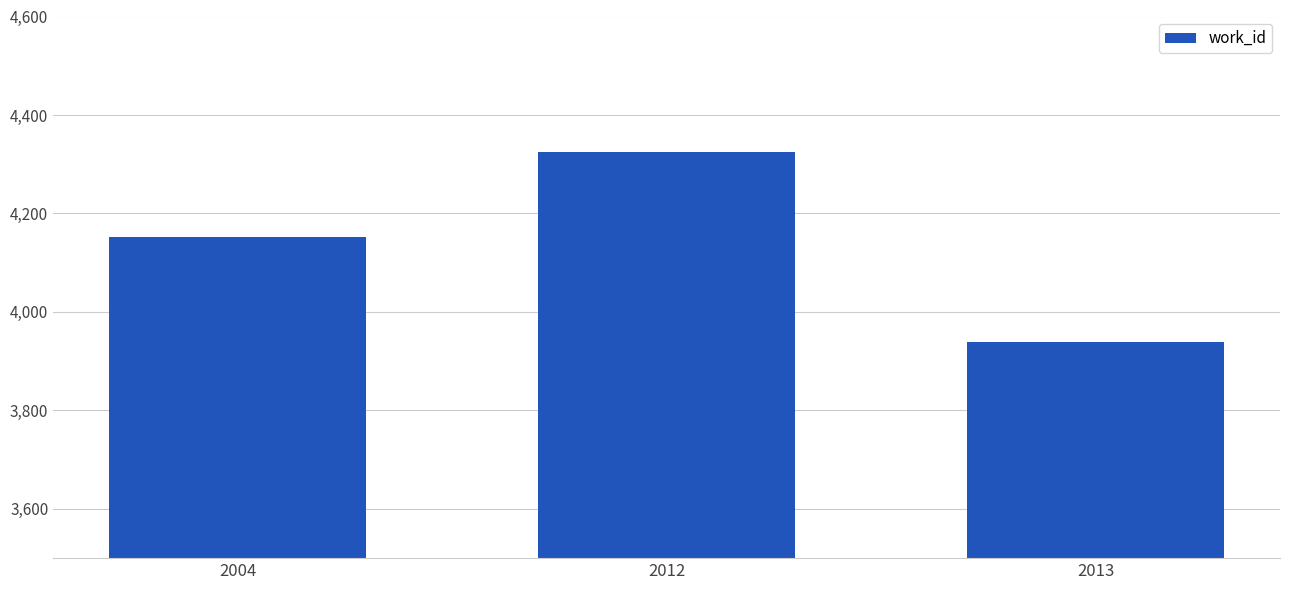

What is the difference between the second highest and minimum values?

215